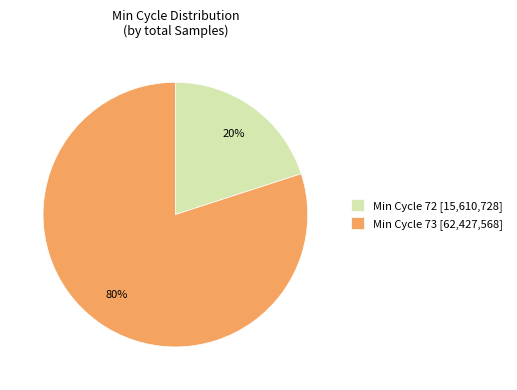

What is the smallest slice in the pie chart?

Min Cycle 72 [15,610,728]